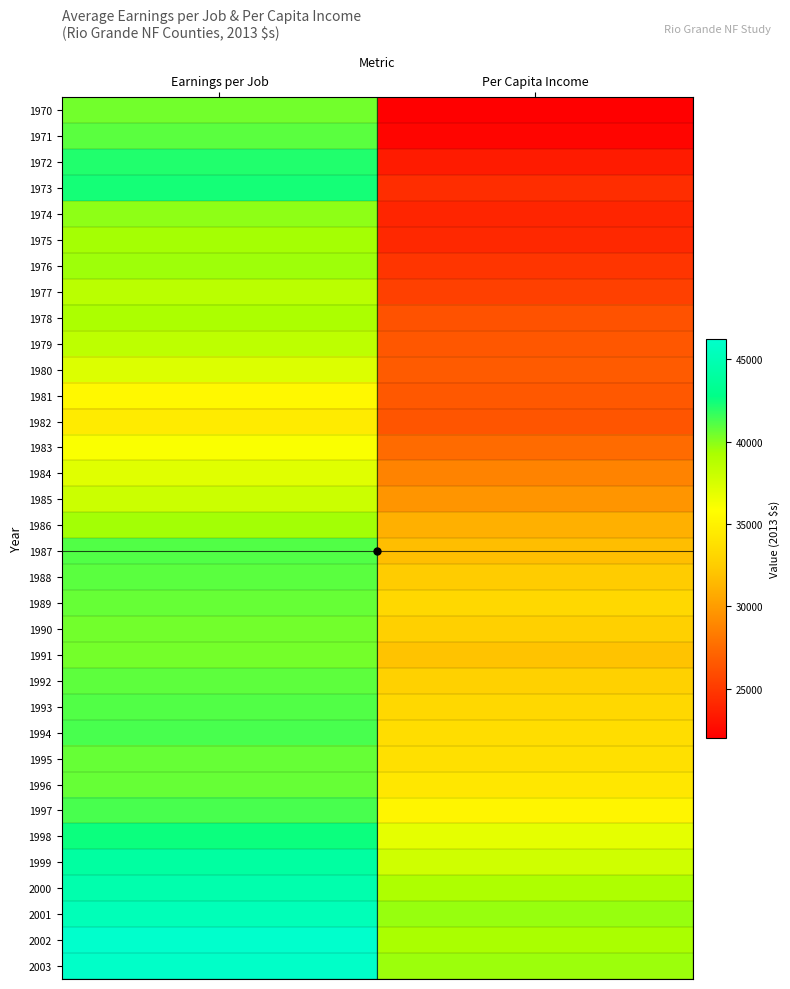

What is the total value across all series at Earnings per Job?

1376936